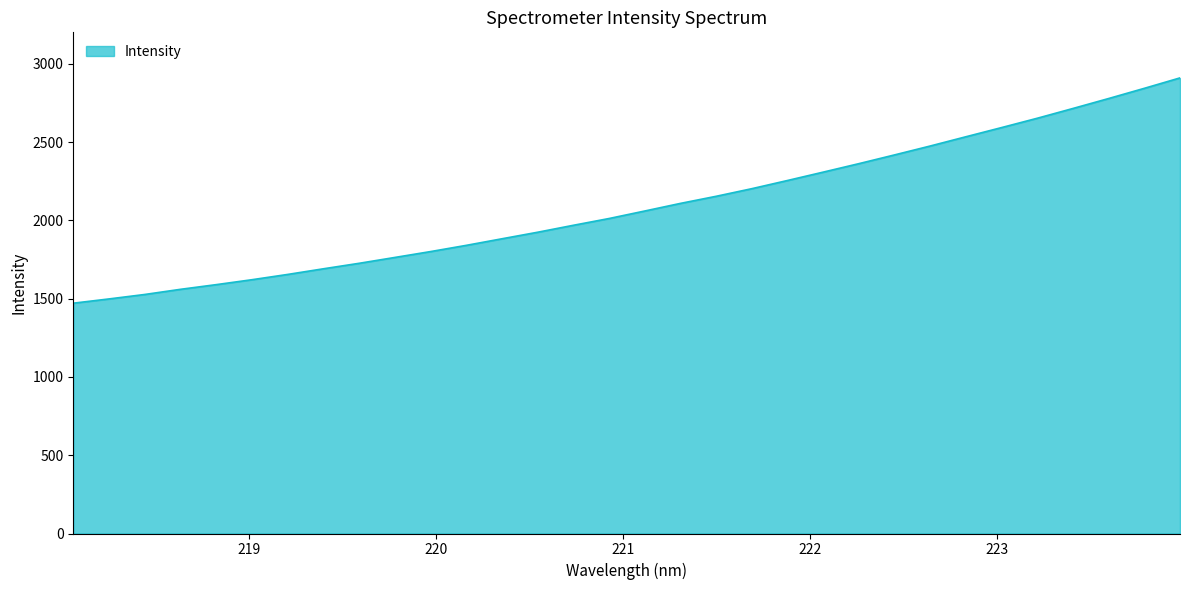

What is the difference between the maximum and minimum values?

1439.3